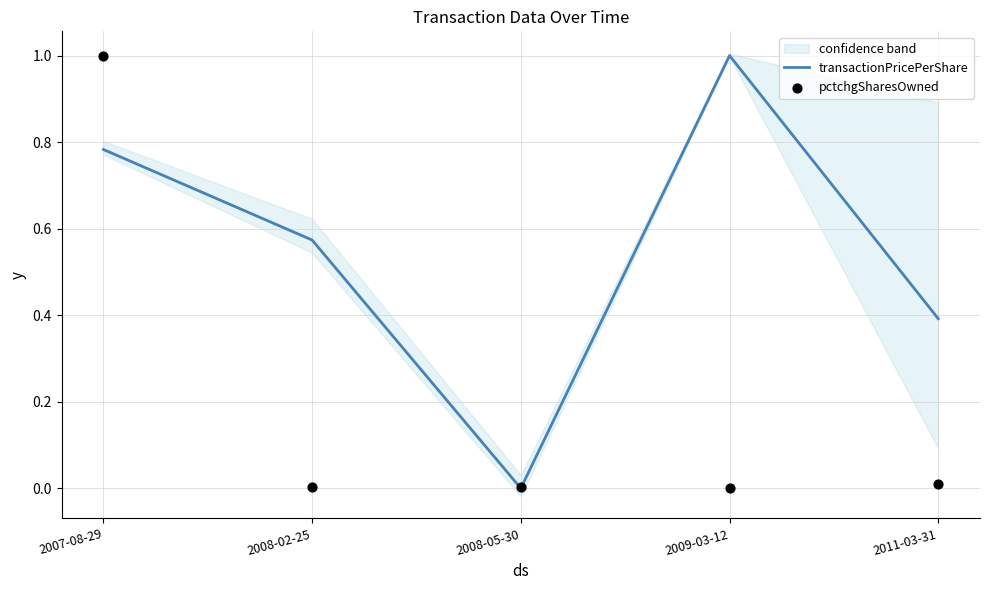

What is the total value across all series at 2009-03-12?

1.0